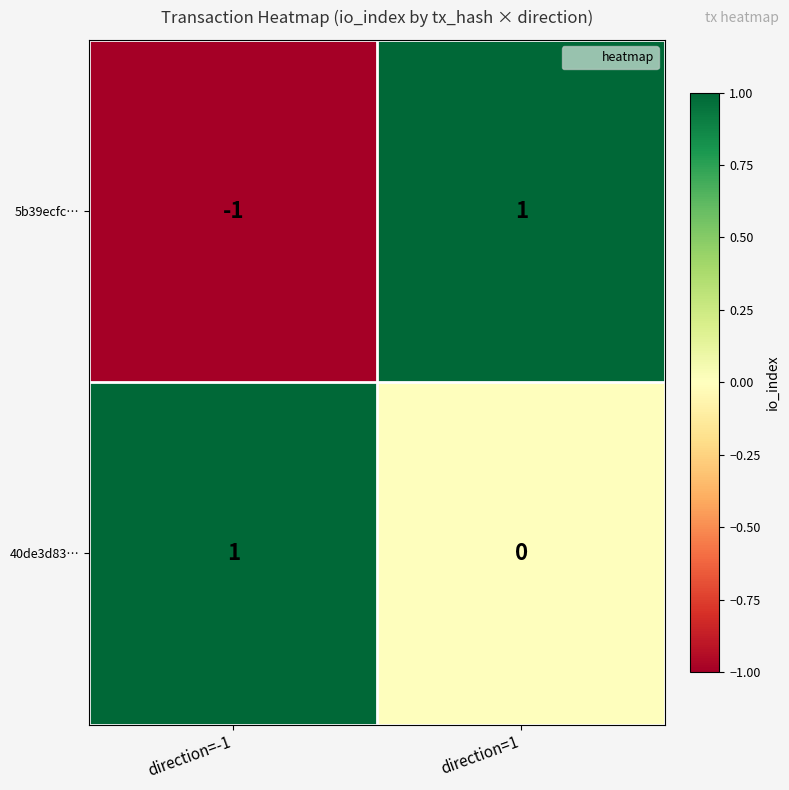

Is it true that 5b39ecfc… equals -1 at direction=-1?

True